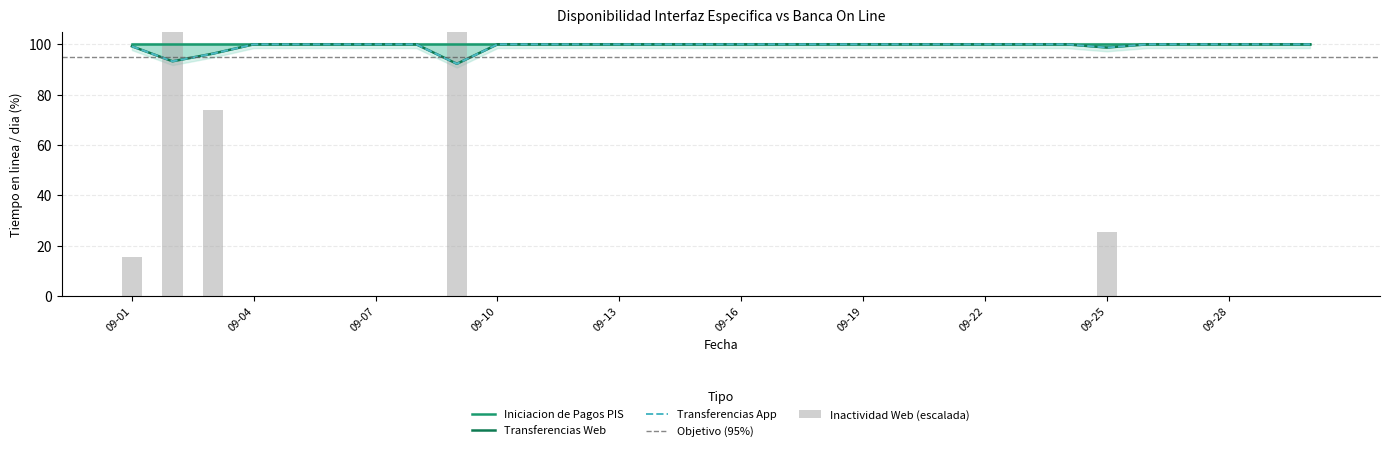

Read the Transferencias Web value at 2021-09-21.

100.0